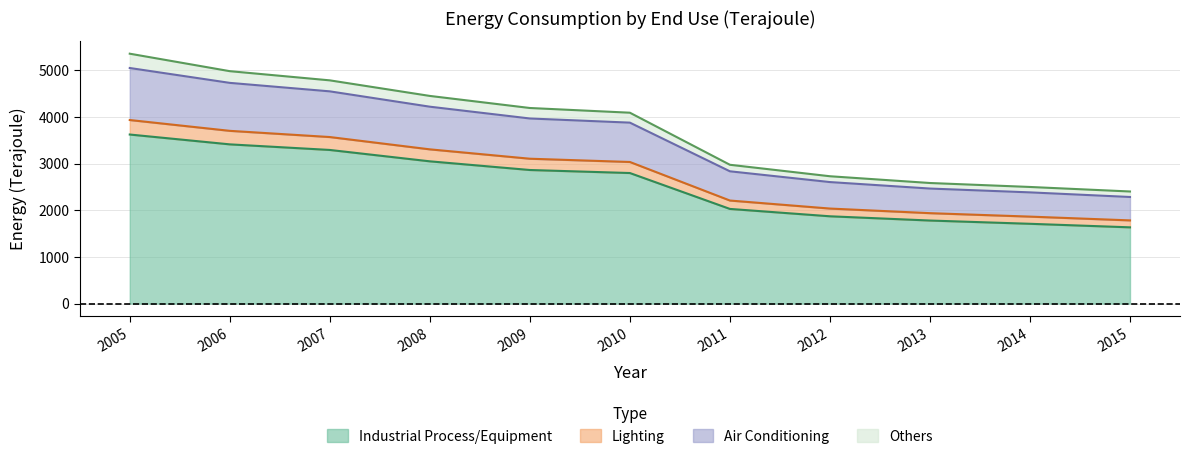

Is it true that Industrial Process/Equipment equals 4535 at 2008?

False